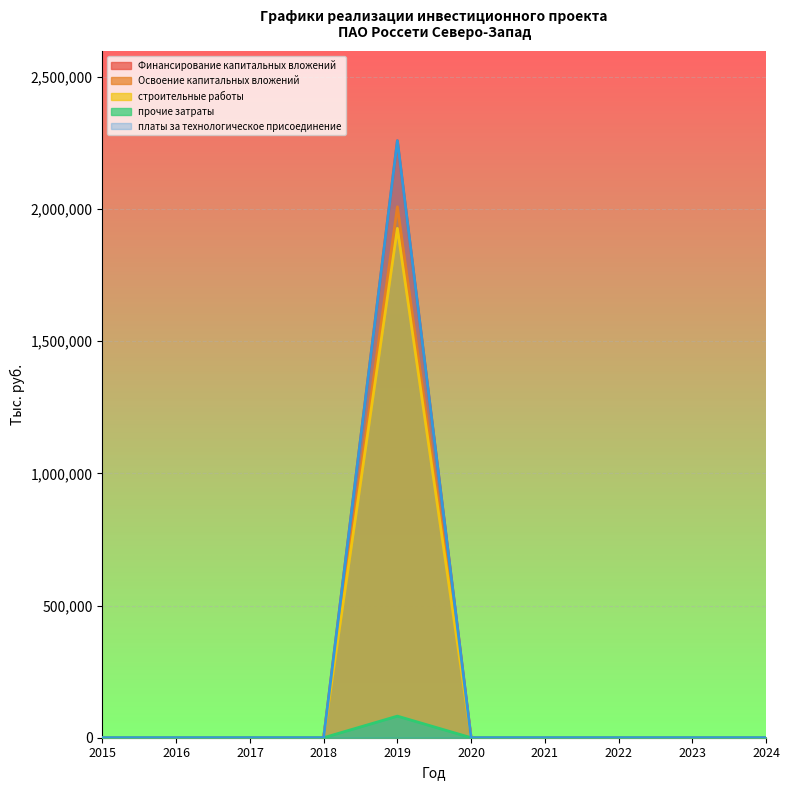

Reading left to right, list all the values displayed in this chart.

Финансирование капитальных вложений: 0	0	0	0	2258911	0	0	0	0	0
Освоение капитальных вложений: 0	0	0	0	2008845	0	0	0	0	0
строительные работы: 0	0	0	0	1927150	0	0	0	0	0
прочие затраты: 0	0	0	0	81695	0	0	0	0	0
платы за технологическое присоединение: 0	0	0	0	2258911	0	0	0	0	0